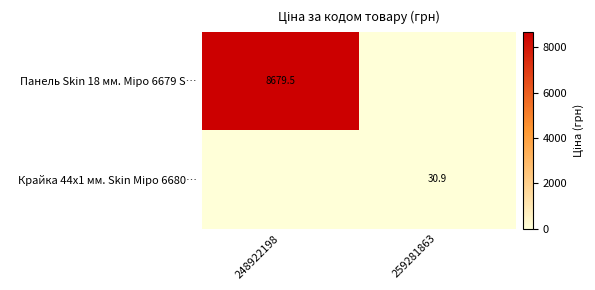

Count the number of data series in this chart.

2